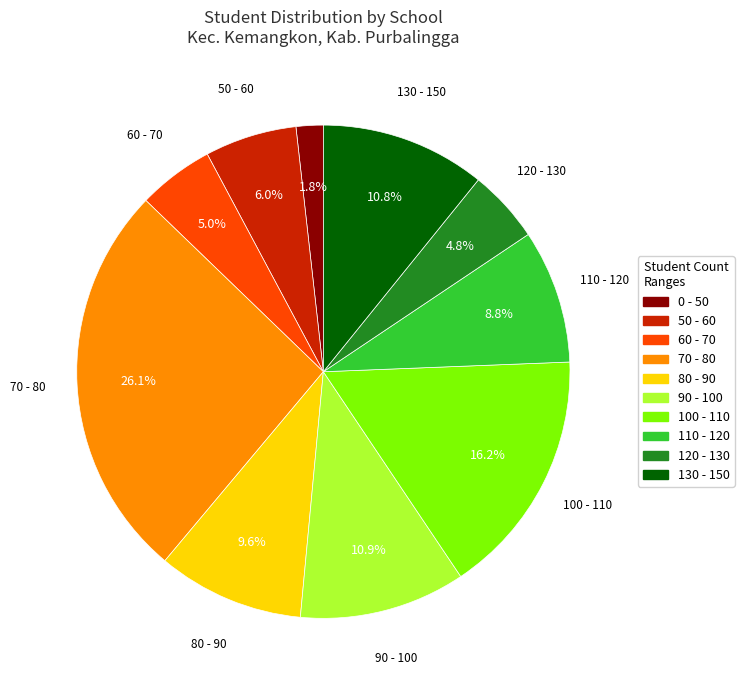

Is there any slice that represents more than half of the pie?

No